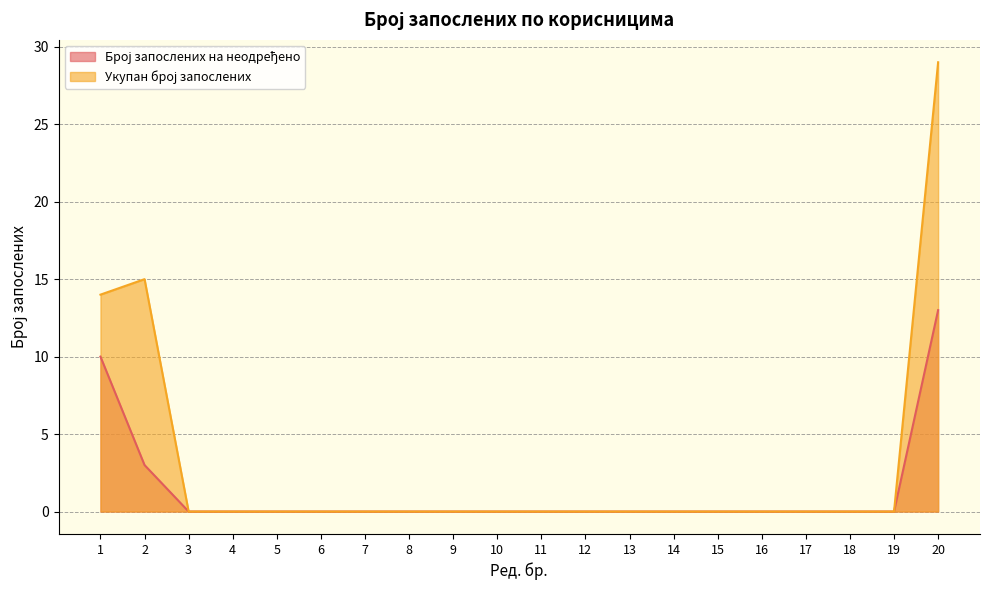

Between 7 and 15, which series saw the biggest shift?

Број запослених на неодређено